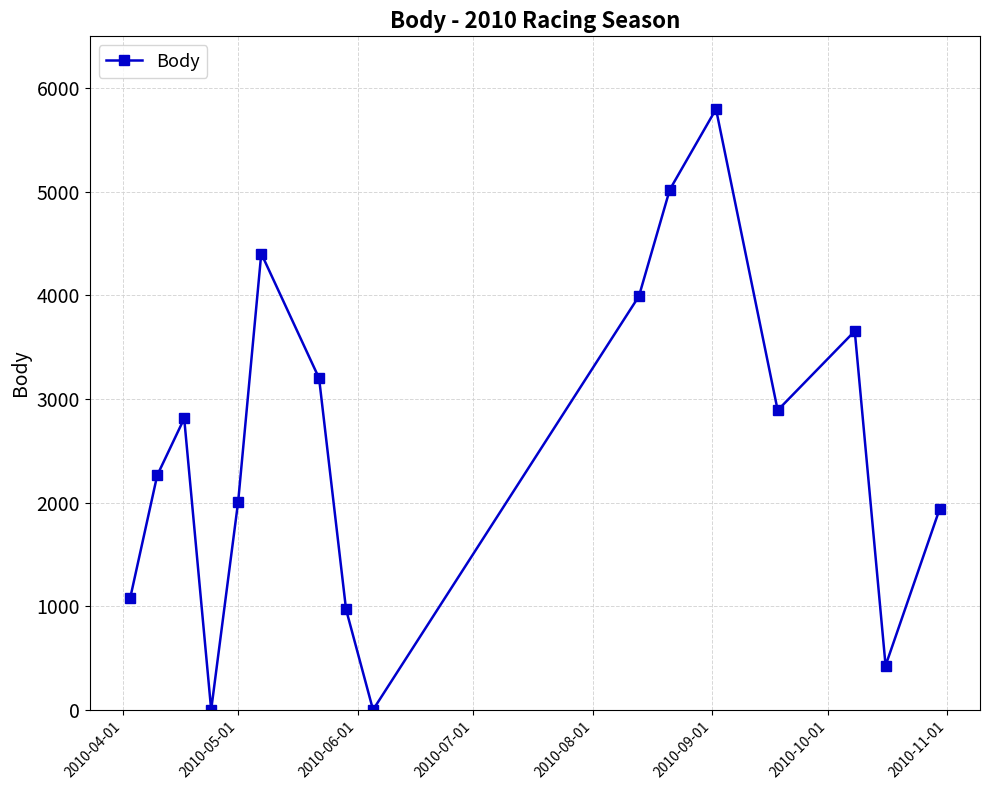

How many categories are shown in the chart?

16